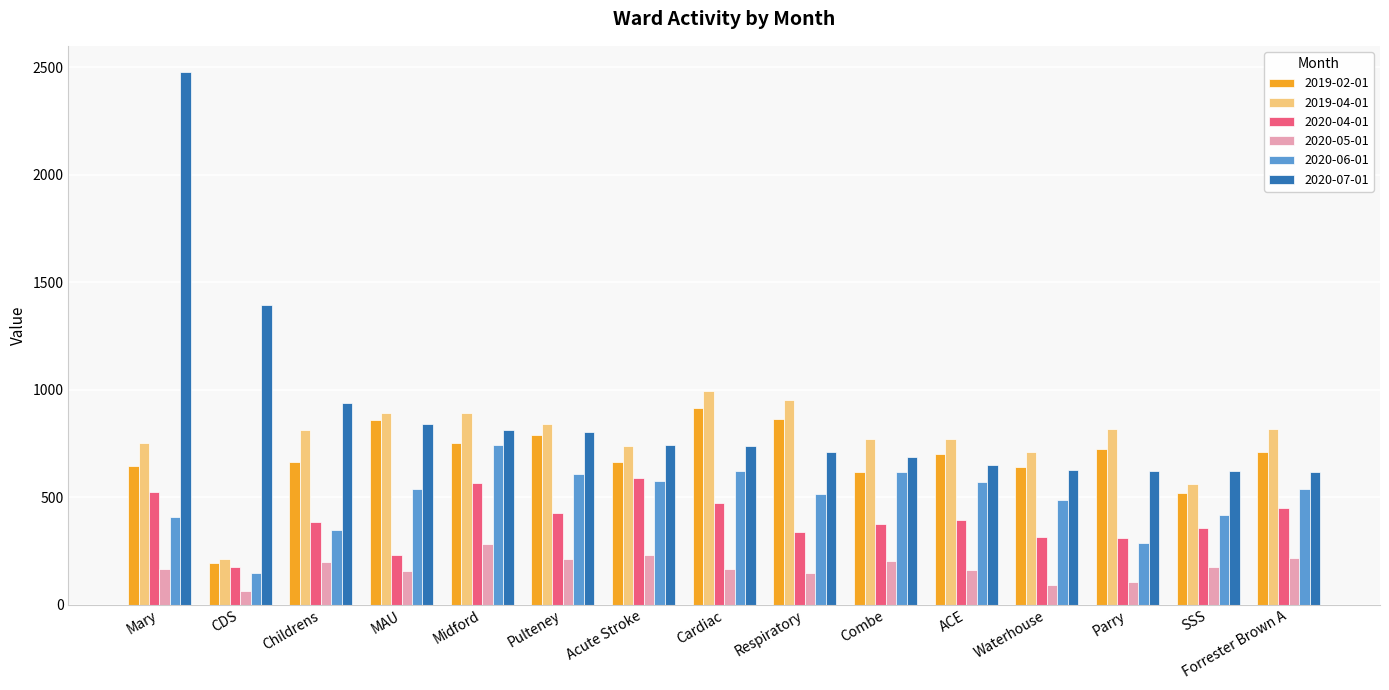

The 2019-04-01 series shows 1165 at Acute Stroke. True or false?

False